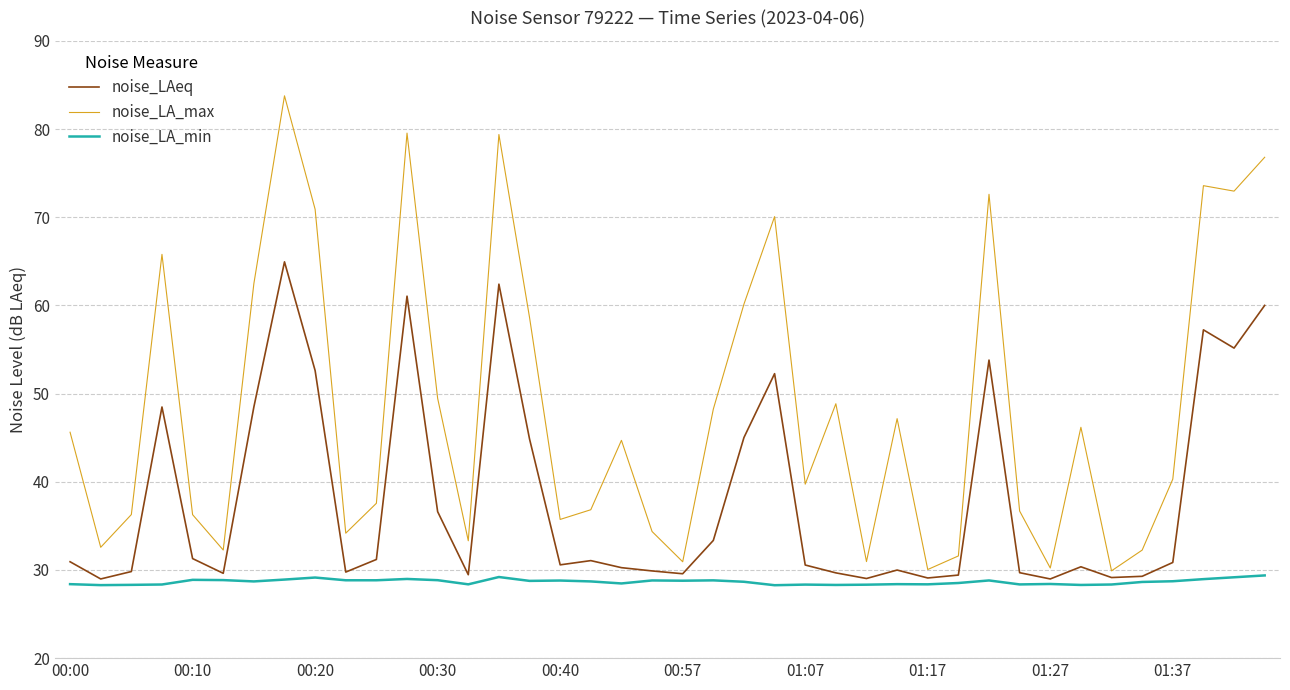

What is the greatest value displayed?

83.8